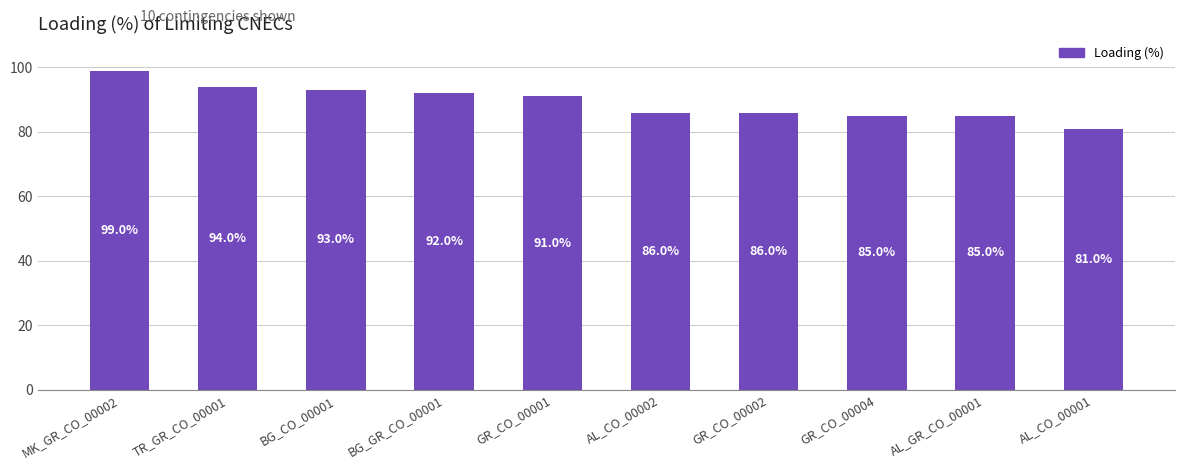

What is the change in value from MK_GR_CO_00002 to AL_CO_00001?

-18